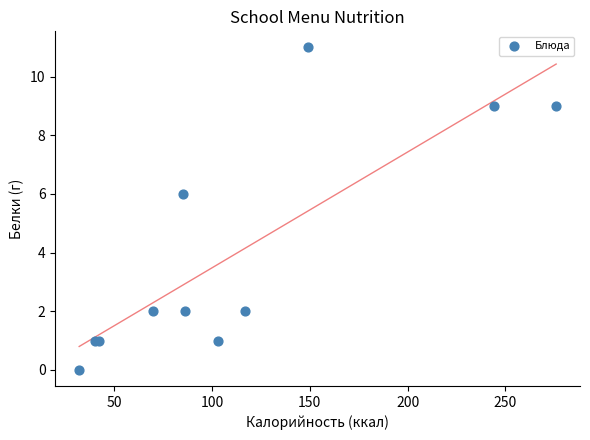

What Y value in the scatter plot is closest to 5?

6